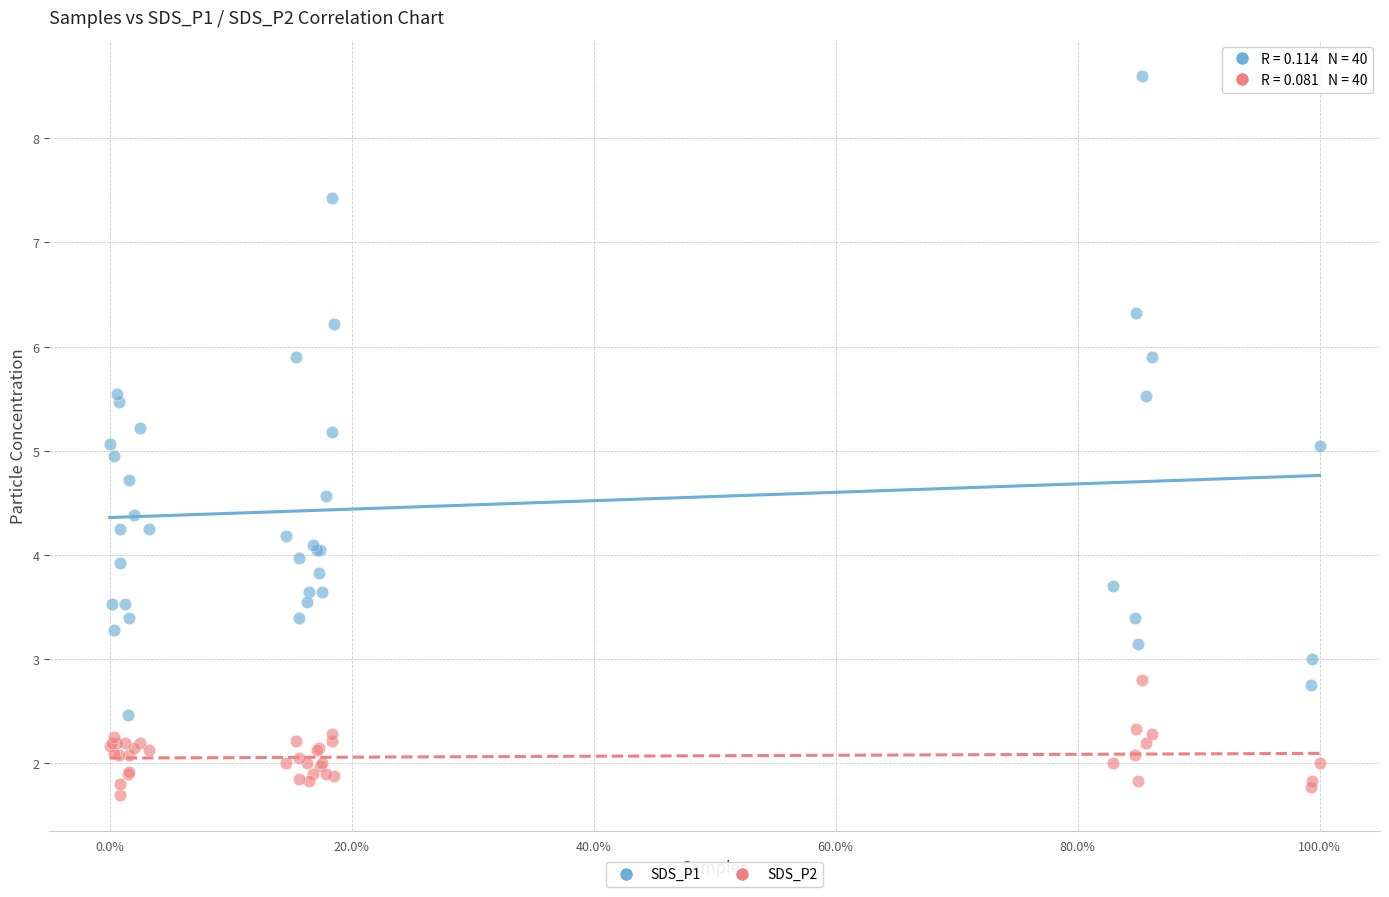

What are all the series names shown in the legend?

SDS_P1, SDS_P2